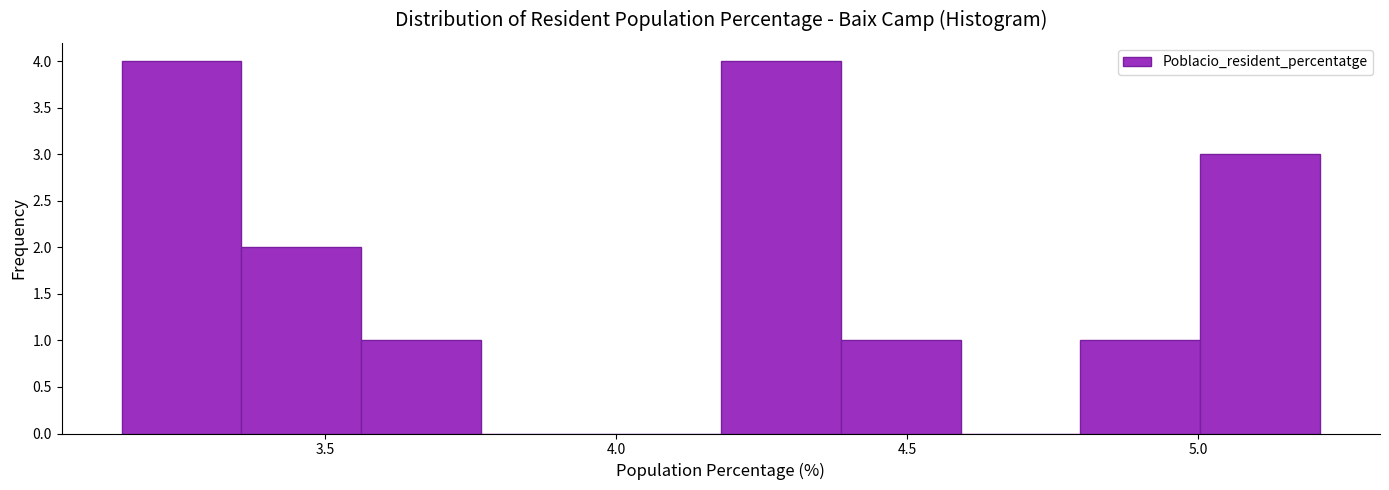

Reading left to right, list every bar in this chart as the range it spans on the x-axis followed by its height. Neither the bar edges nor the heights are printed on the chart, so give them approximately, as read against the axes.

3.15 to 3.35: 4
3.35 to 3.55: 2
3.55 to 3.75: 1
3.75 to 3.95: 0
3.95 to 4.20: 0
4.20 to 4.40: 4
4.40 to 4.60: 1
4.60 to 4.80: 0
4.80 to 5.00: 1
5.00 to 5.20: 3